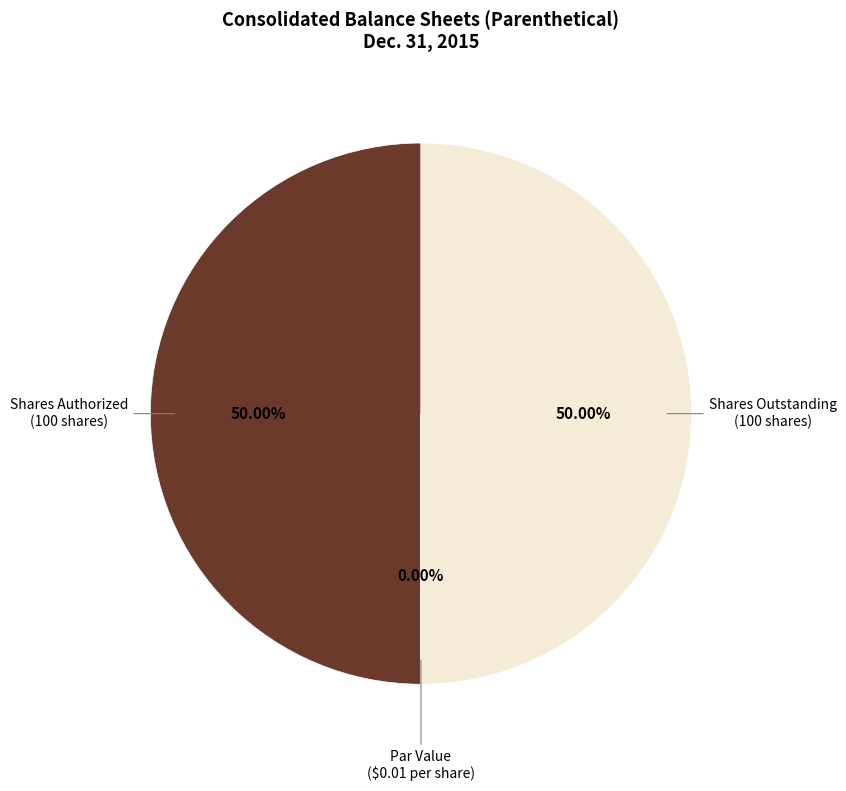

Rank the categories by value from highest to lowest.

Common stock, shares authorized (in shares), Common stock, shares outstanding (in shares), Common stock, par value (in dollars per share)